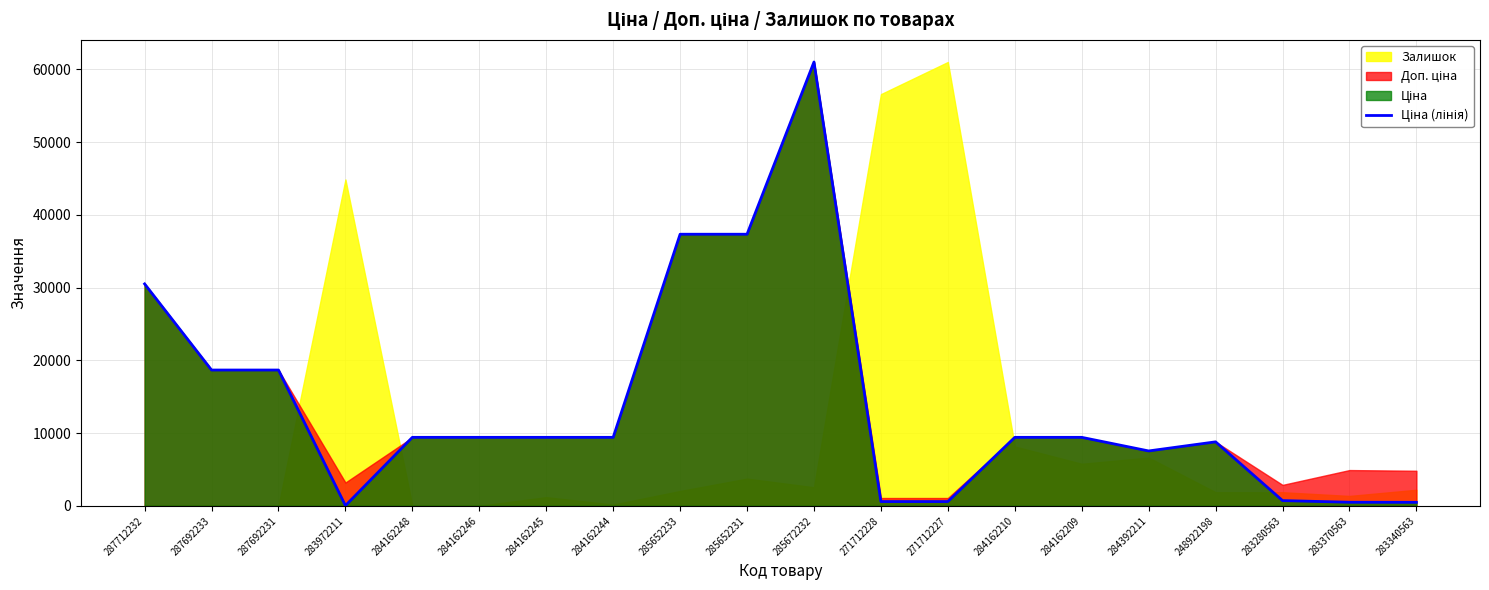

At which label is the value closest to 30528?

287712232